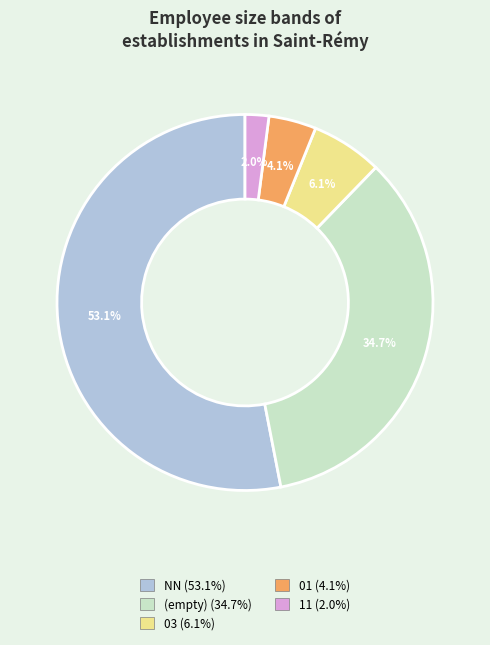

Is there a majority slice in this chart?

Yes